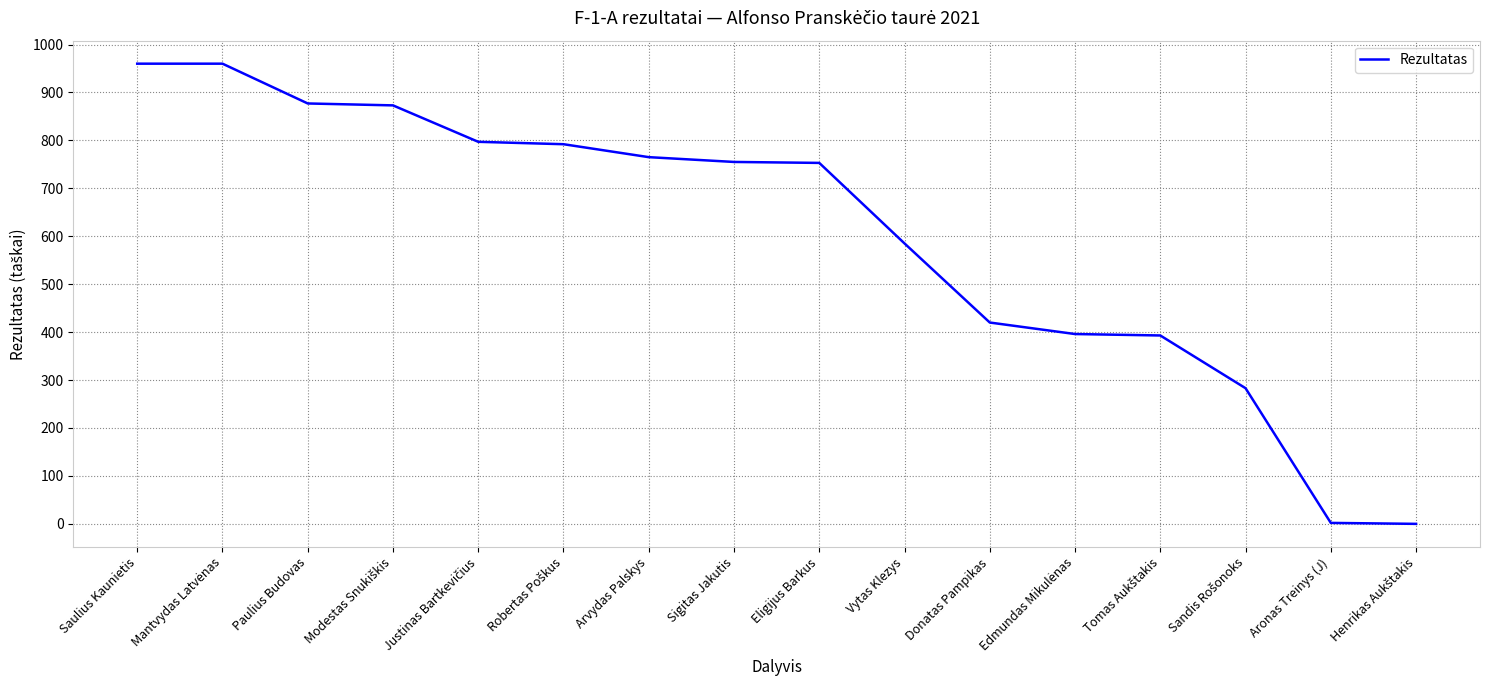

Where is the data nearest to the value 480?

Donatas Pampikas